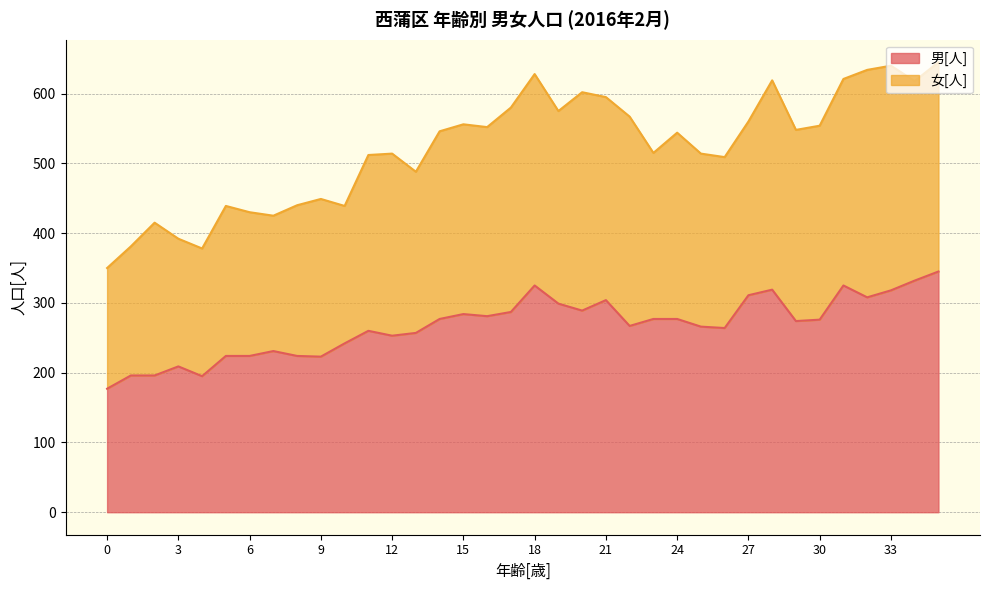

What is the total value across all series at 6?

430